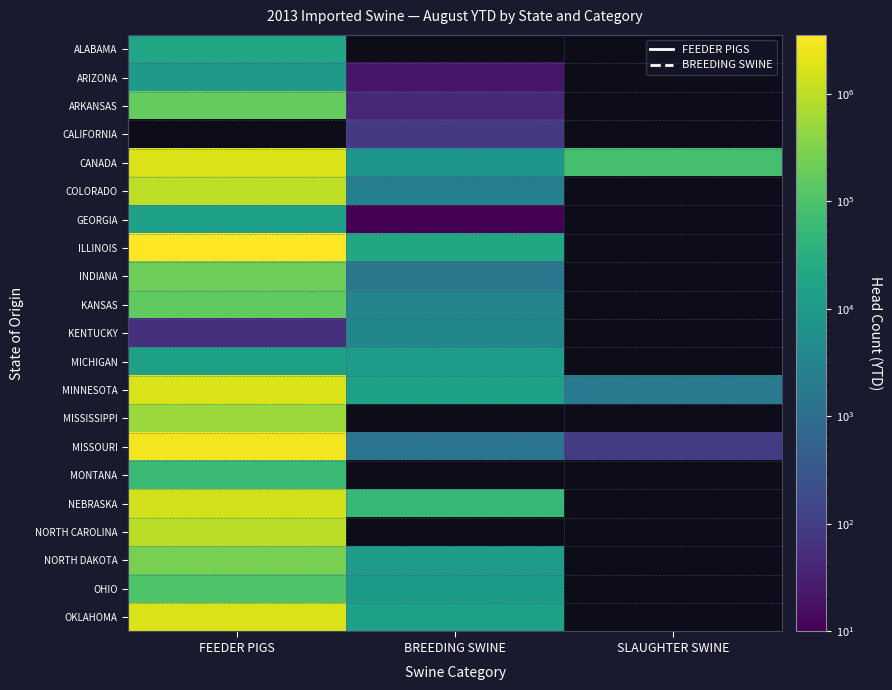

What is the sum of the MINNESOTA values at SLAUGHTER SWINE and FEEDER PIGS?

1698196.0